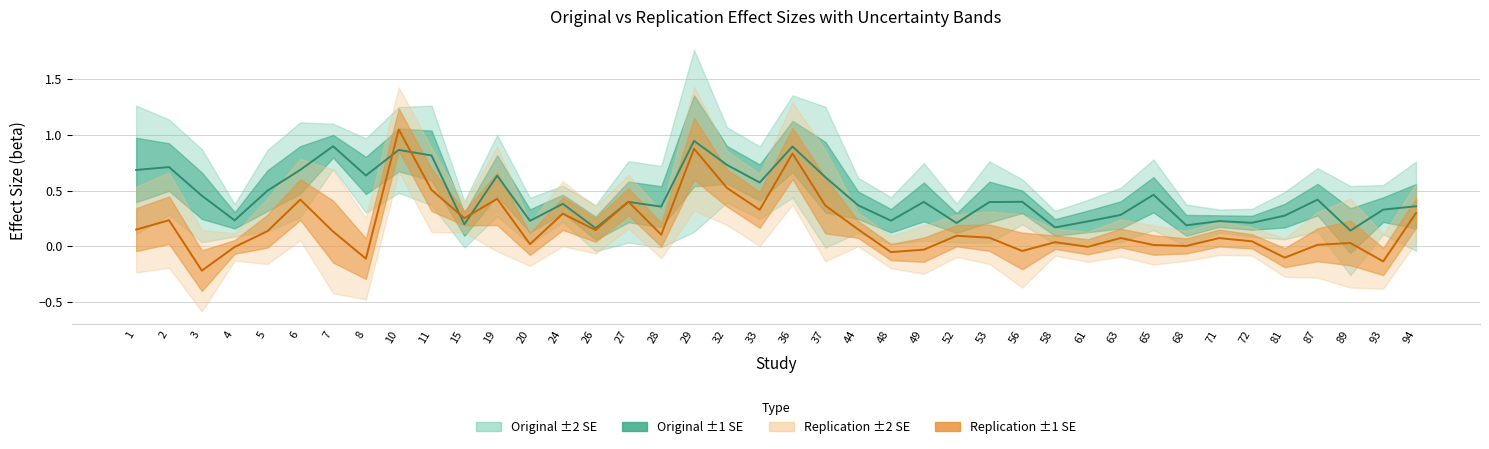

What is the total value across all series at 36?

1.7